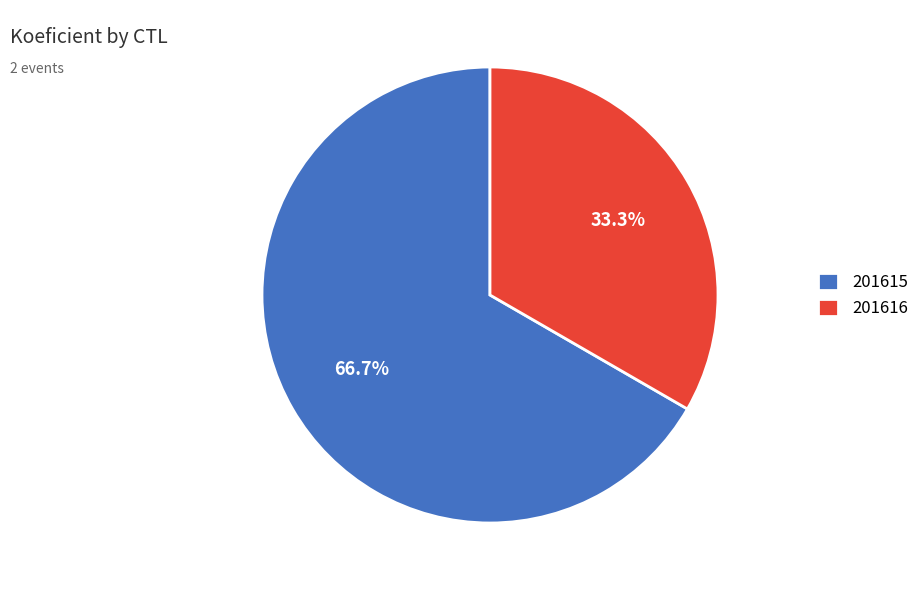

Is the sum of 201616 and 201615 greater than half?

Yes